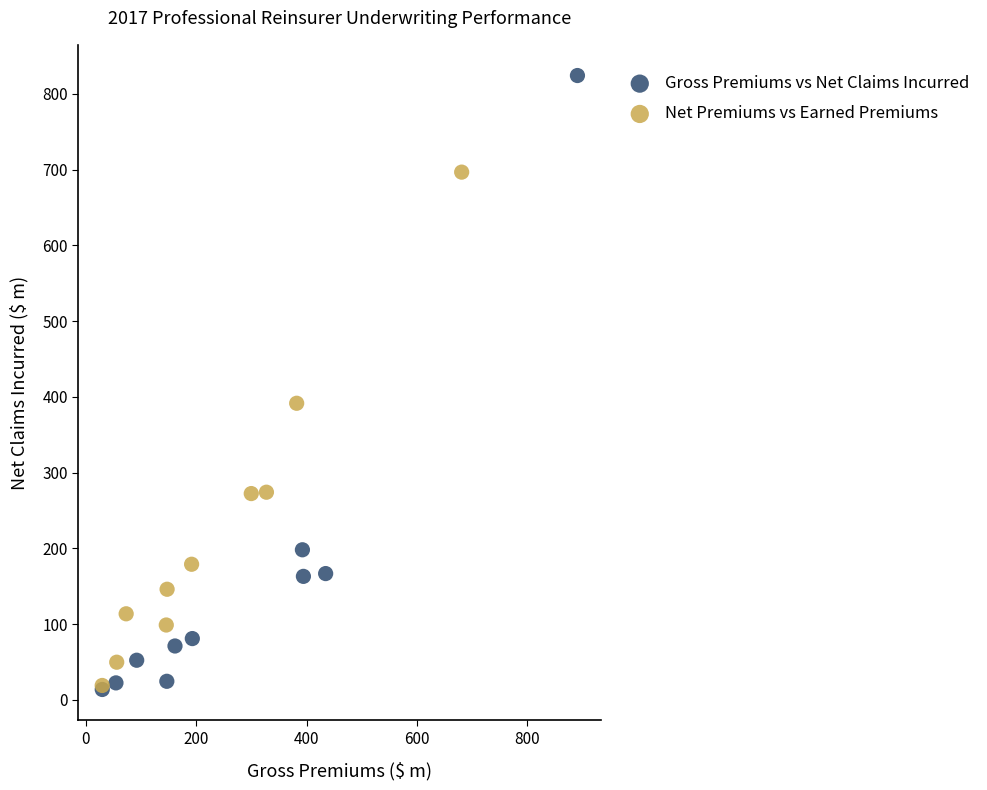

Which series has the widest spread of Y values?

Gross Premiums vs Net Claims Incurred